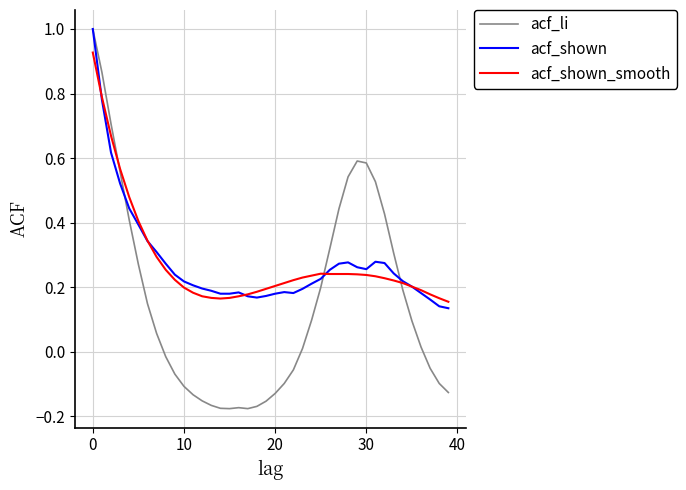

What is the maximum value shown in the chart?

1.0